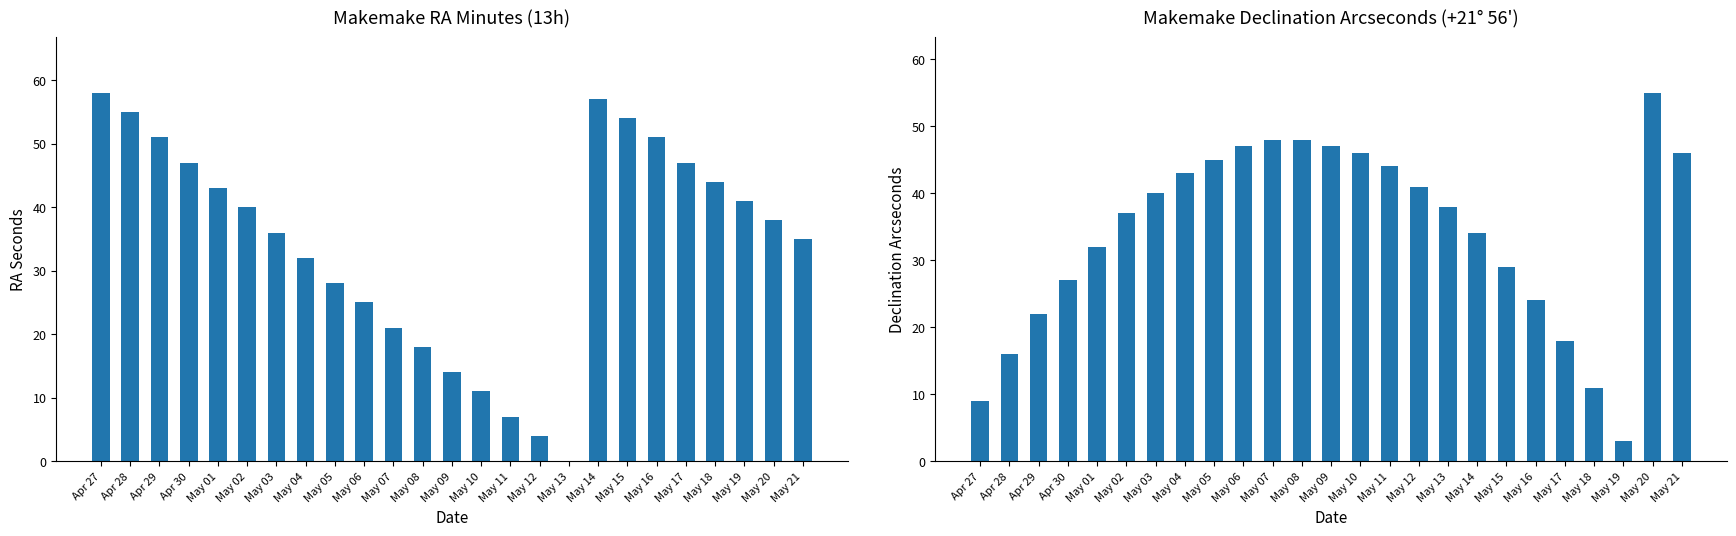

The value of Dec sec at May 21 is 46. True or false?

True